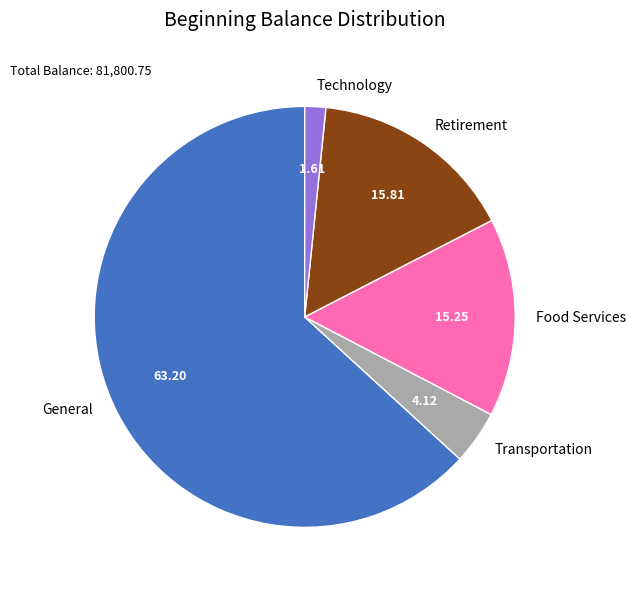

Approximately how many times larger is the value at General compared to Transportation?

15.3